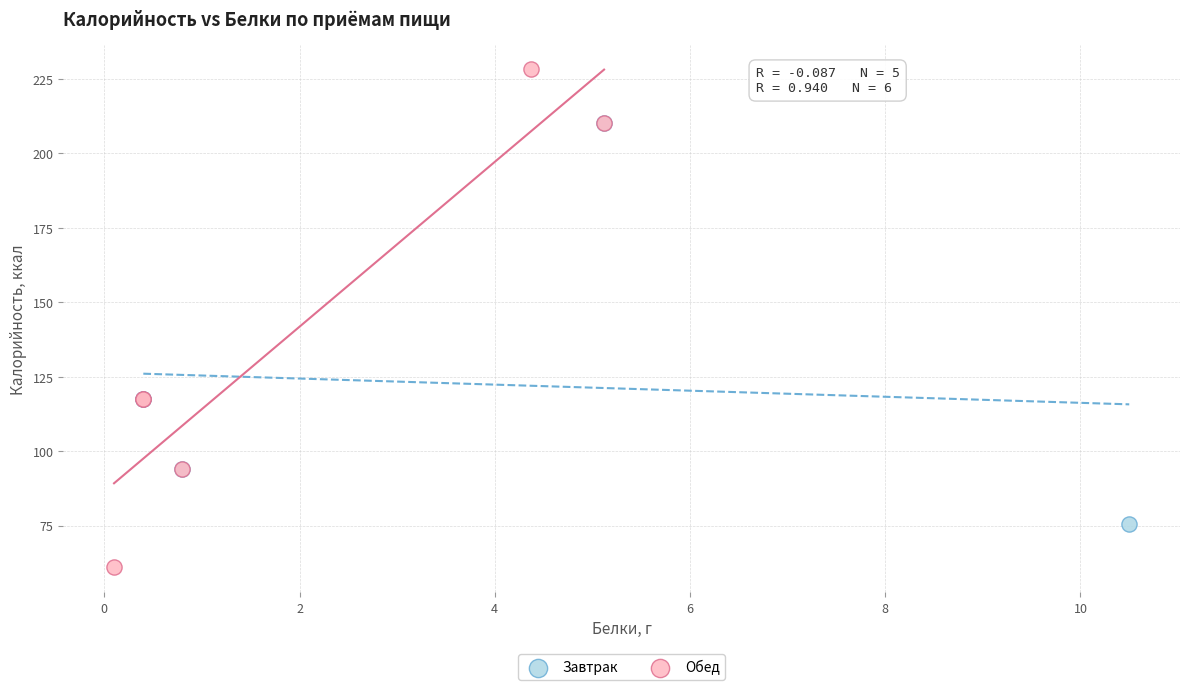

Which series reaches the maximum Y coordinate?

Обед